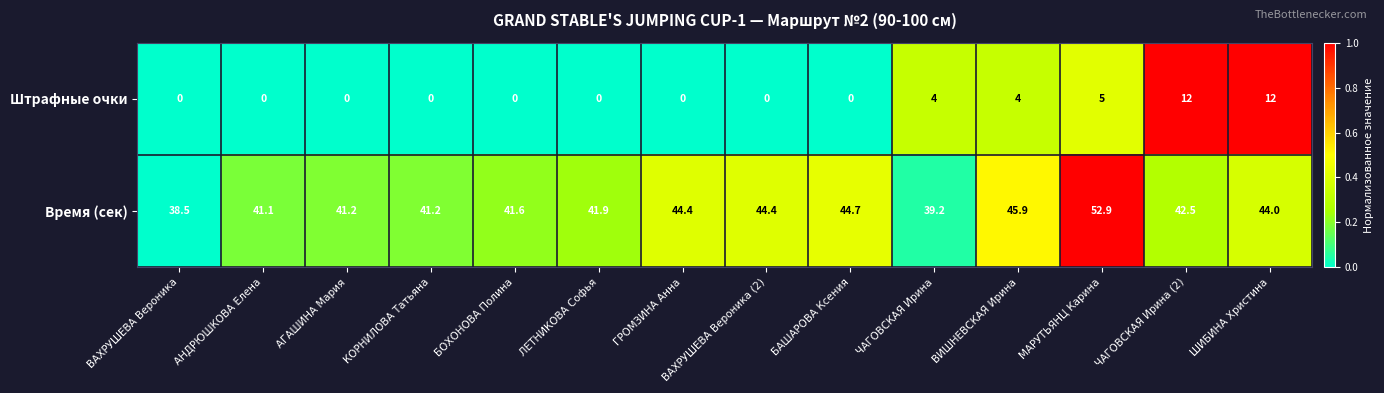

List the series in order of their overall mean, highest first.

Время (сек), Штрафные очки